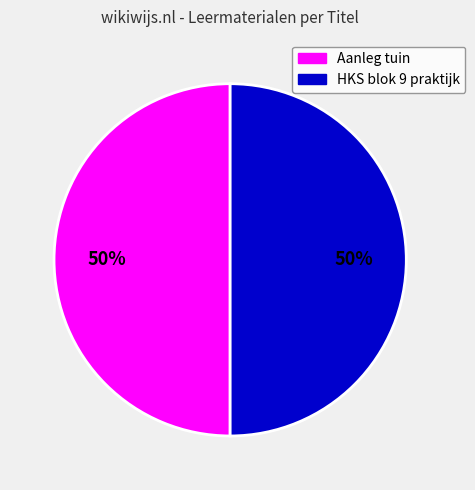

To the nearest percent, what is the combined percentage of Aanleg tuin and HKS blok 9 praktijk?

100%